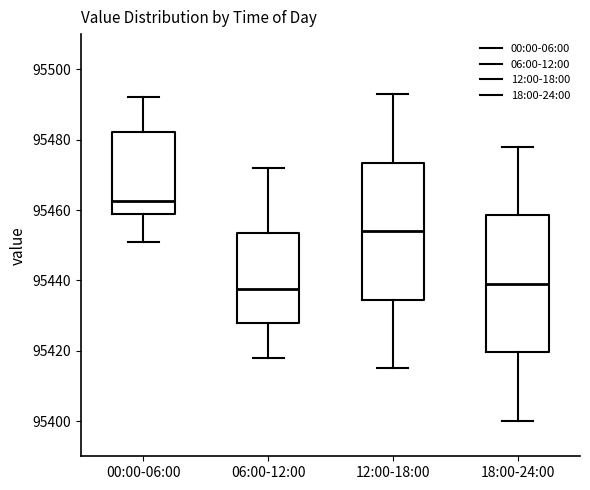

Reading left to right, read every box against the y-axis: the position of its median line, the range the box covers, and the ends of its whiskers. The values are not printed on the chart, so give them approximately, as read against the axis.

00:00-06:00: median 95462, box 95458 to 95482, whiskers 95452 to 95492
06:00-12:00: median 95438, box 95428 to 95454, whiskers 95418 to 95472
12:00-18:00: median 95454, box 95434 to 95474, whiskers 95416 to 95494
18:00-24:00: median 95440, box 95420 to 95458, whiskers 95400 to 95478